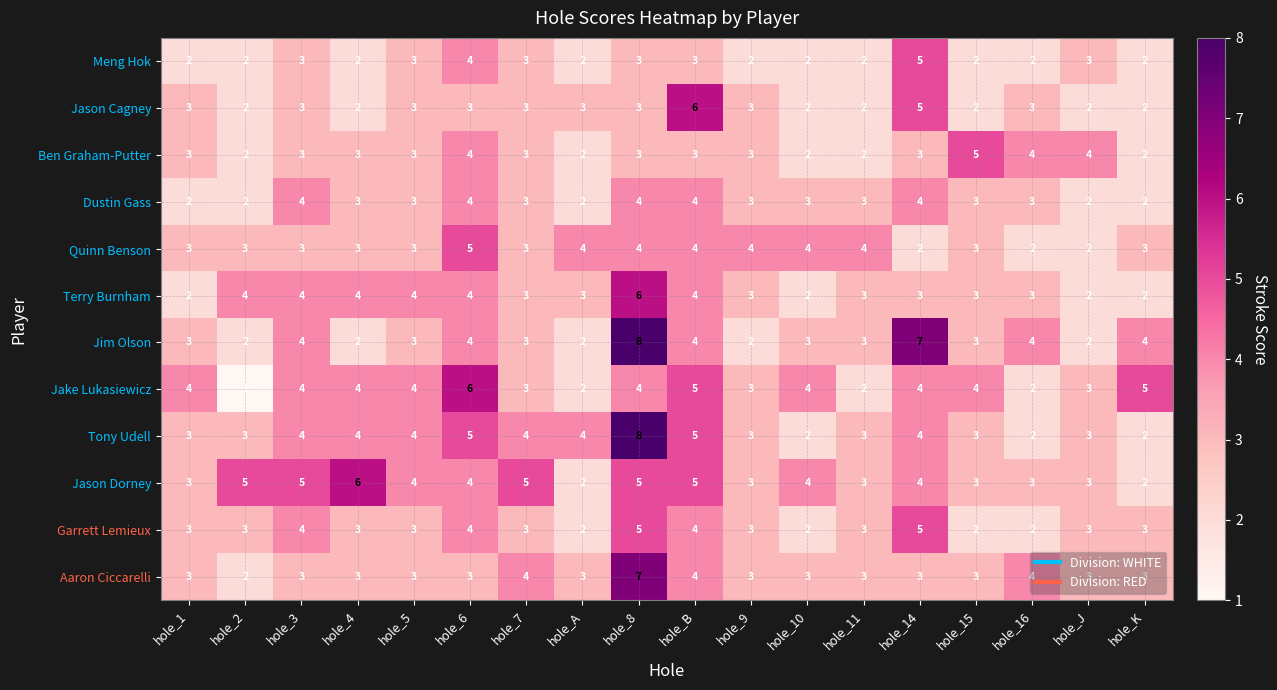

How many series are shown in this chart?

12